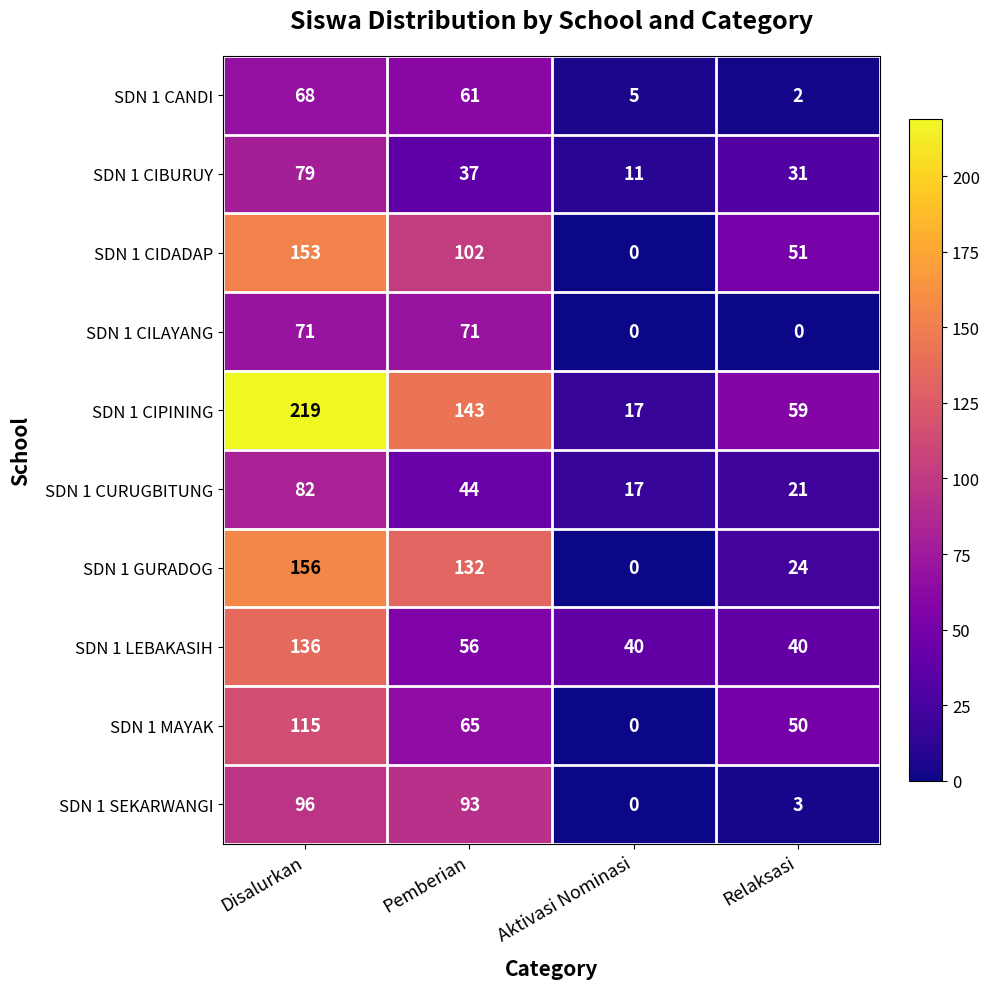

True or false: SDN 1 MAYAK has a value of 39 at Pemberian.

False